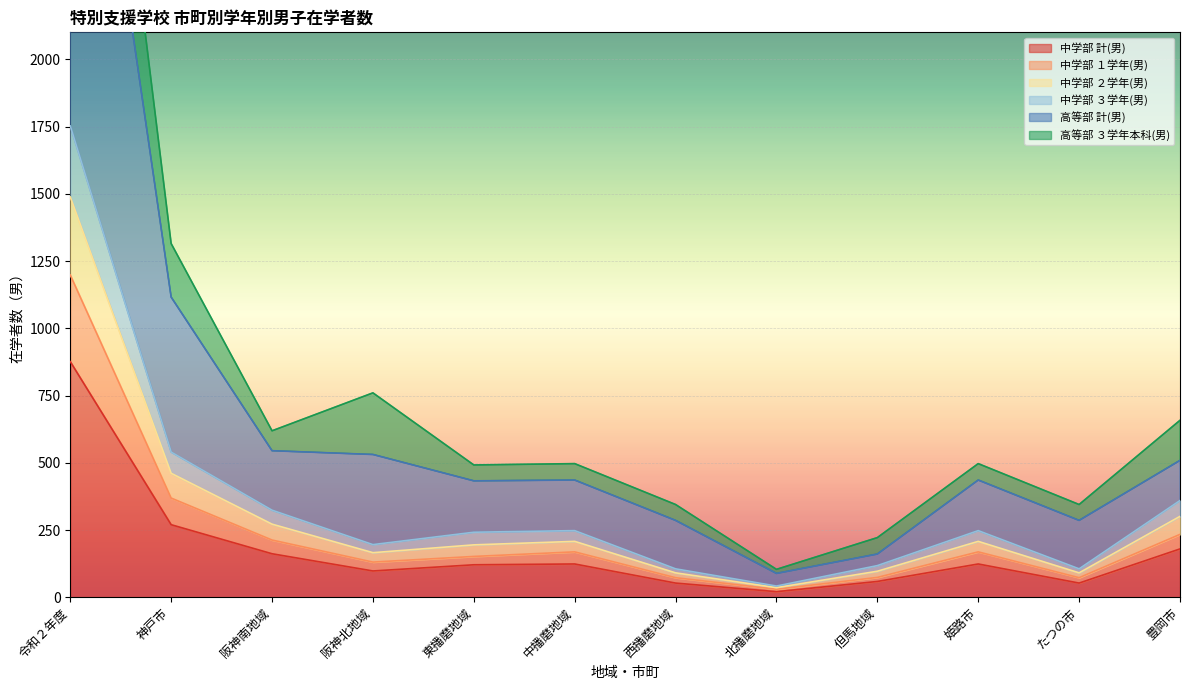

The value of 中学部 計(男) at 令和２年度 is 876. True or false?

True